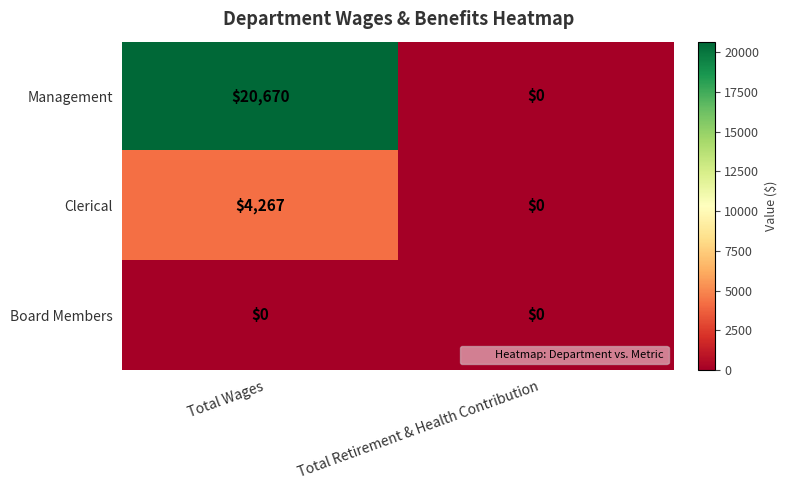

List the series in order of their peak value, highest first.

Management, Clerical, Board Members